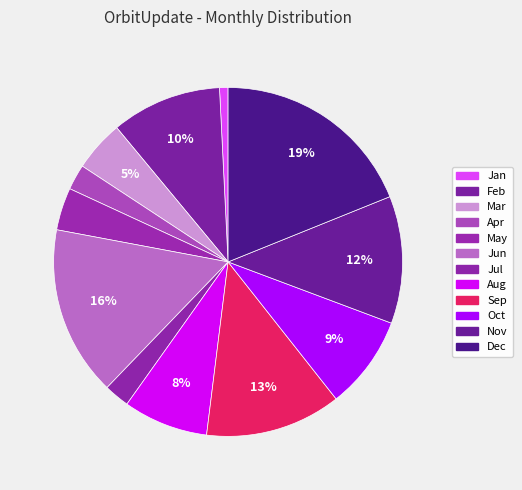

Which category has the smallest portion of the pie?

Jan